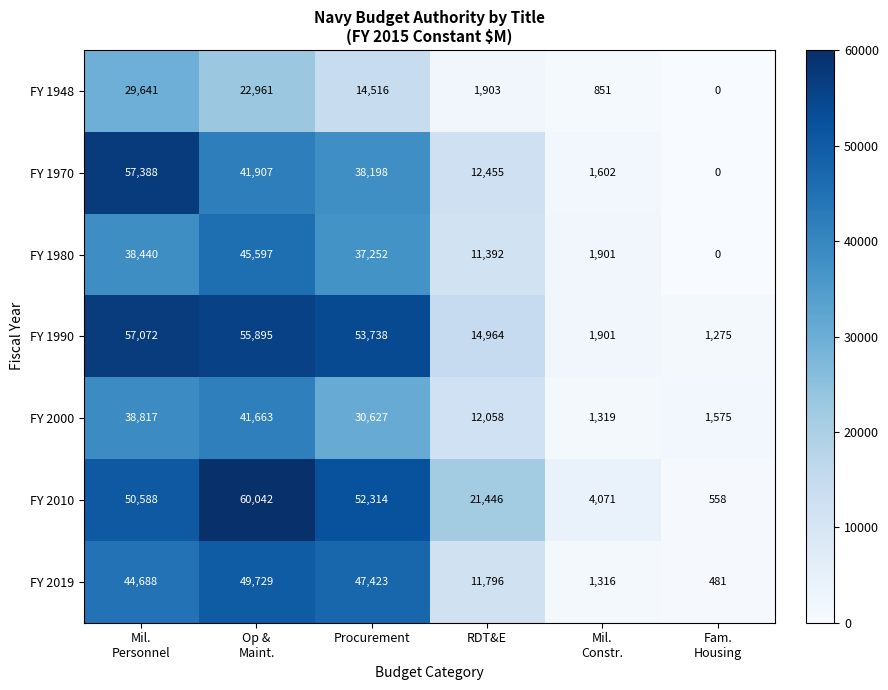

What is the highest value of the FY 2019 series?

49729